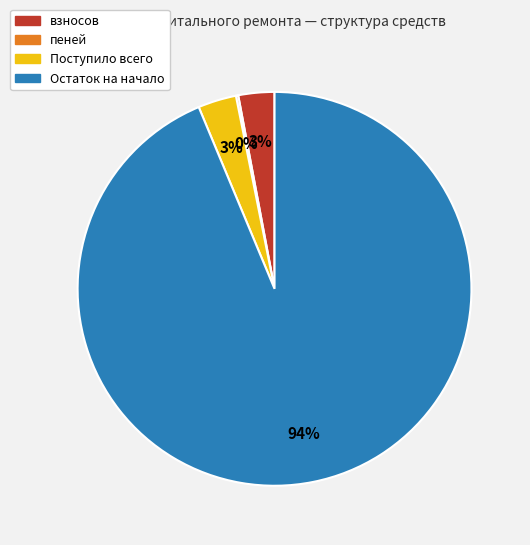

The Остаток на начало slice represents 94% of the pie. True or false?

True